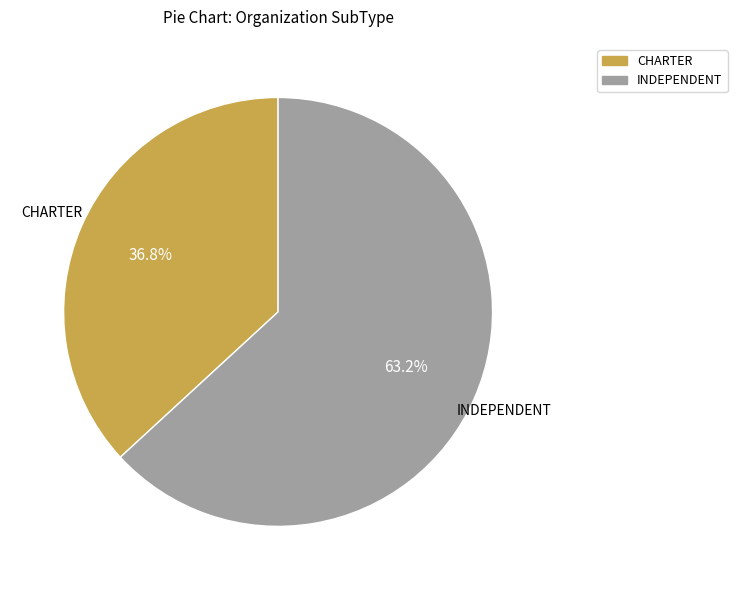

Rank the categories by value from lowest to highest.

CHARTER, INDEPENDENT